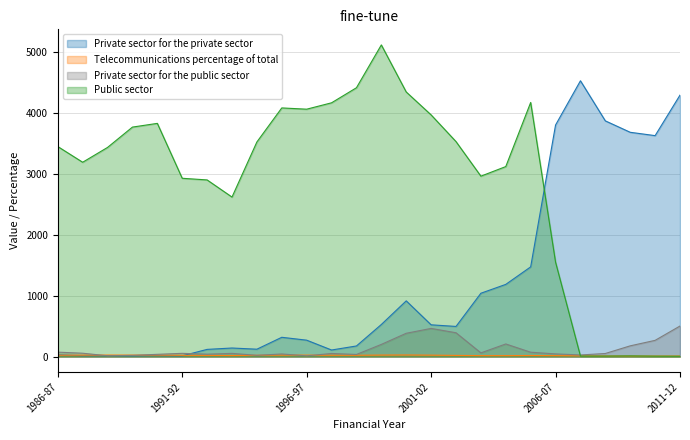

Reading left to right, transcribe all the data shown in this chart.

Private sector for the private sector: 27.6	13.9	14.7	11.7	15.5	11.6	117.3	139.9	120.5	316.1	268.8	107.1	173.6	526.4	914.8	521.0	494.5	1040.1	1185.4	1473.2	3804.0	4530.9	3872.3	3684.6	3629.7	4295.4
Telecommunications percentage of total: 22.0	22.6	24.1	23.6	23.4	19.8	18.9	16.3	20.8	23.7	23.2	21.2	20.7	24.1	25.5	22.8	18.4	15.0	14.5	16.6	14.7	11.1	8.4	8.1	7.4	8.2
Private sector for the public sector: 71.8	54.4	12.4	19.2	36.2	52.4	38.5	51.8	19.8	41.9	11.3	50.4	33.9	199.4	382.2	462.0	390.7	60.0	206.6	70.8	43.2	25.9	49.7	175.6	265.8	501.3
Public sector: 3450.5	3192.2	3436.0	3770.0	3831.1	2928.9	2901.7	2620.1	3525.7	4084.9	4064.3	4169.1	4416.4	5120.3	4347.0	3970.5	3531.9	2963.7	3121.4	4174.8	1550.1	7.1	7.1	10.0	6.0	4.6